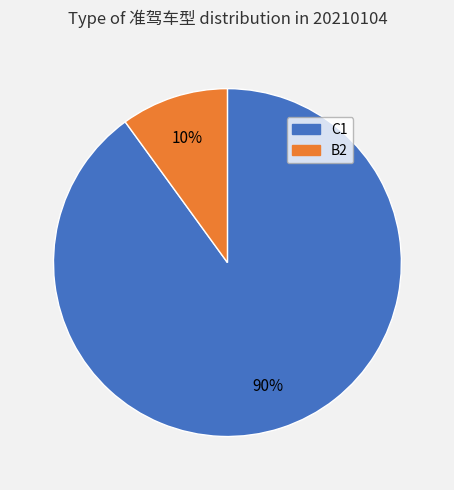

Do C1 and B2 together represent more than half of the pie?

Yes